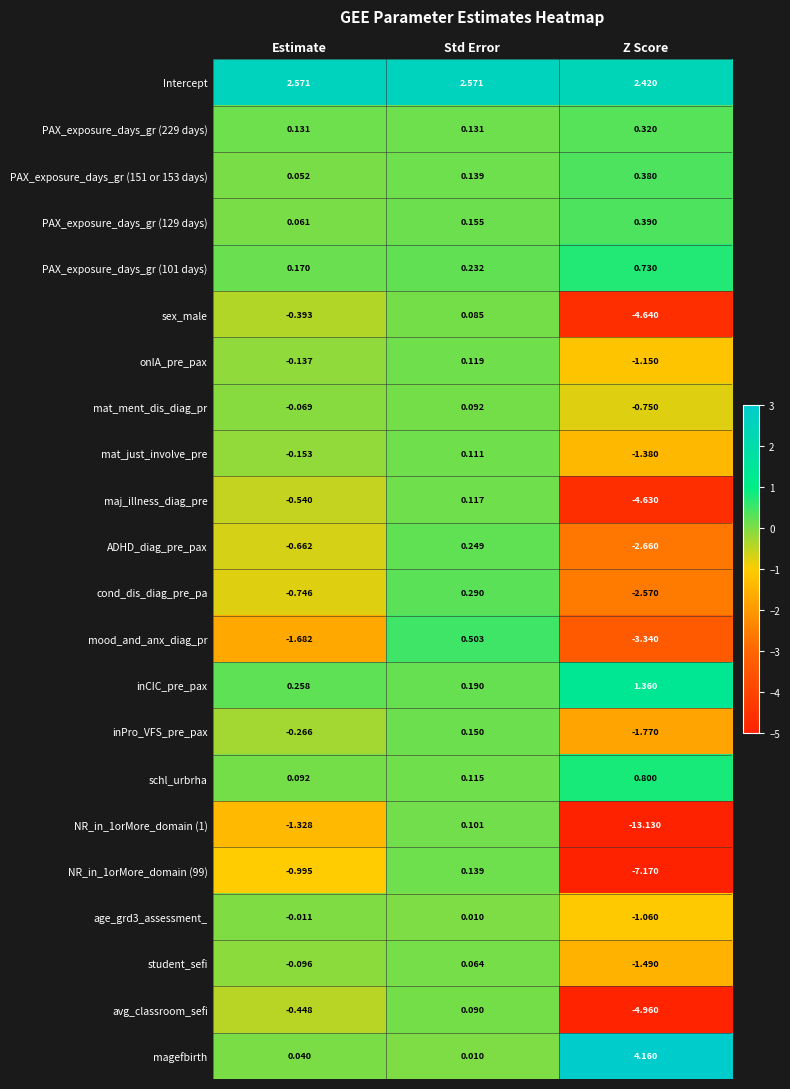

Which label corresponds to the largest value in the chart?

Z Score